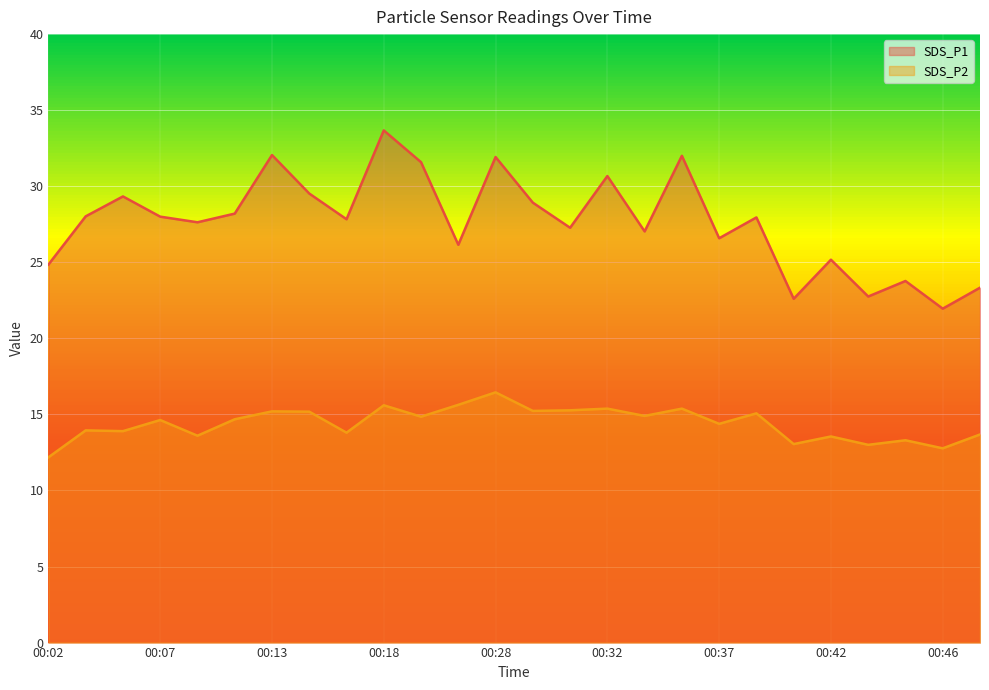

Rank the series by their average value, from highest to lowest.

SDS_P1, SDS_P2